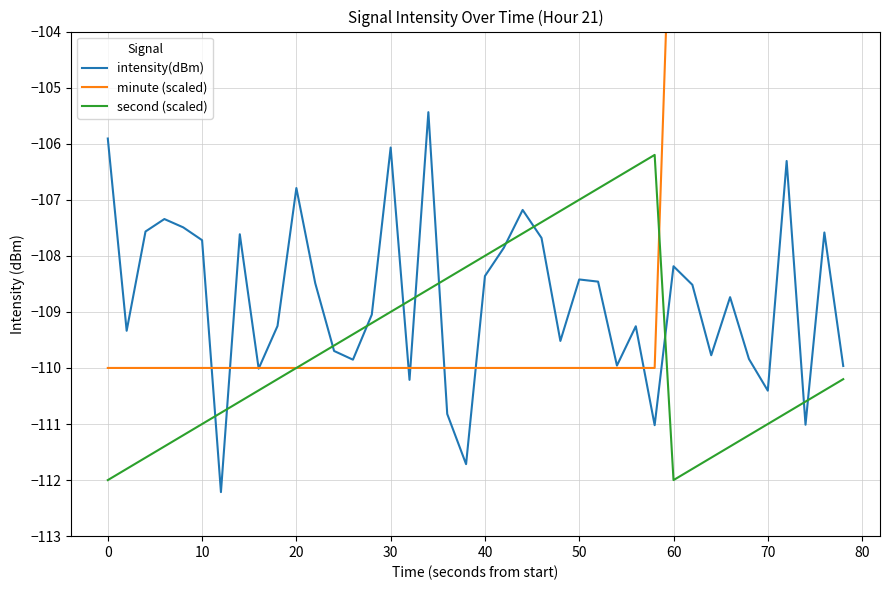

Is the value of second (scaled) at 14 greater than the value of minute (scaled) at 30?

Yes